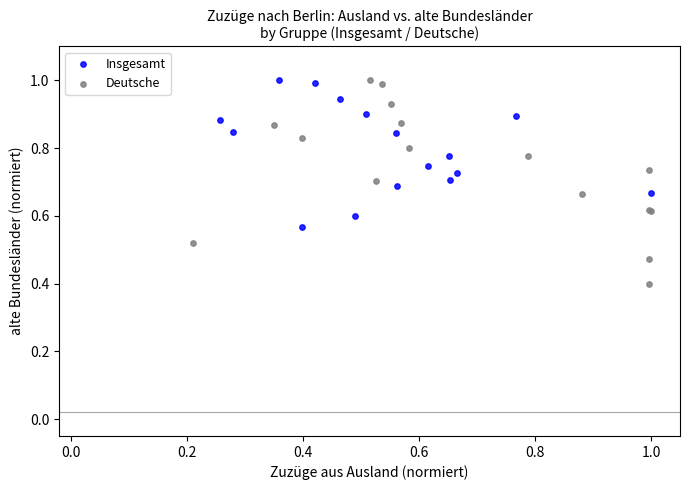

Which series contains the lowest Y value?

Deutsche